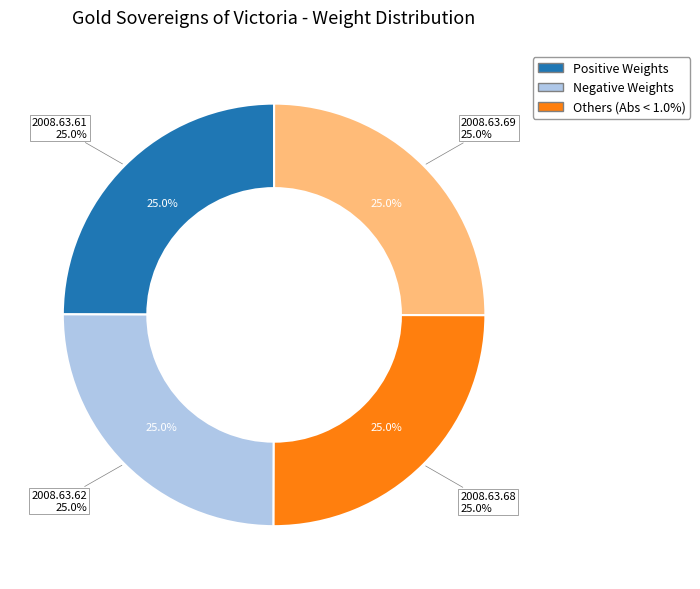

To the nearest percent, what is the average slice percentage?

25%